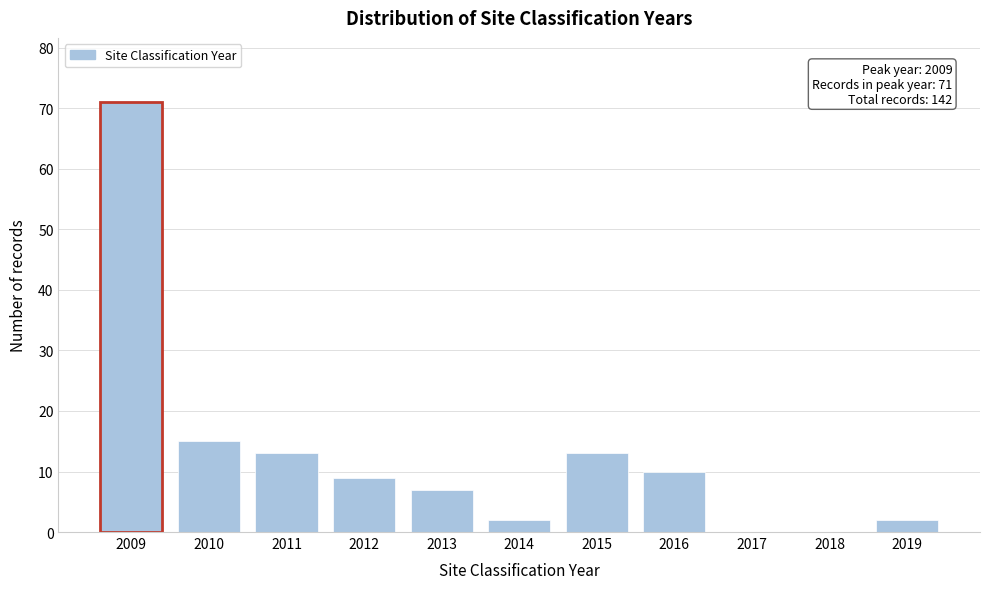

Reading left to right, list all the values displayed in this chart.

2009=71	2010=15	2011=13	2012=9	2013=7	2014=2	2015=13	2016=10	2017=0	2018=0	2019=2